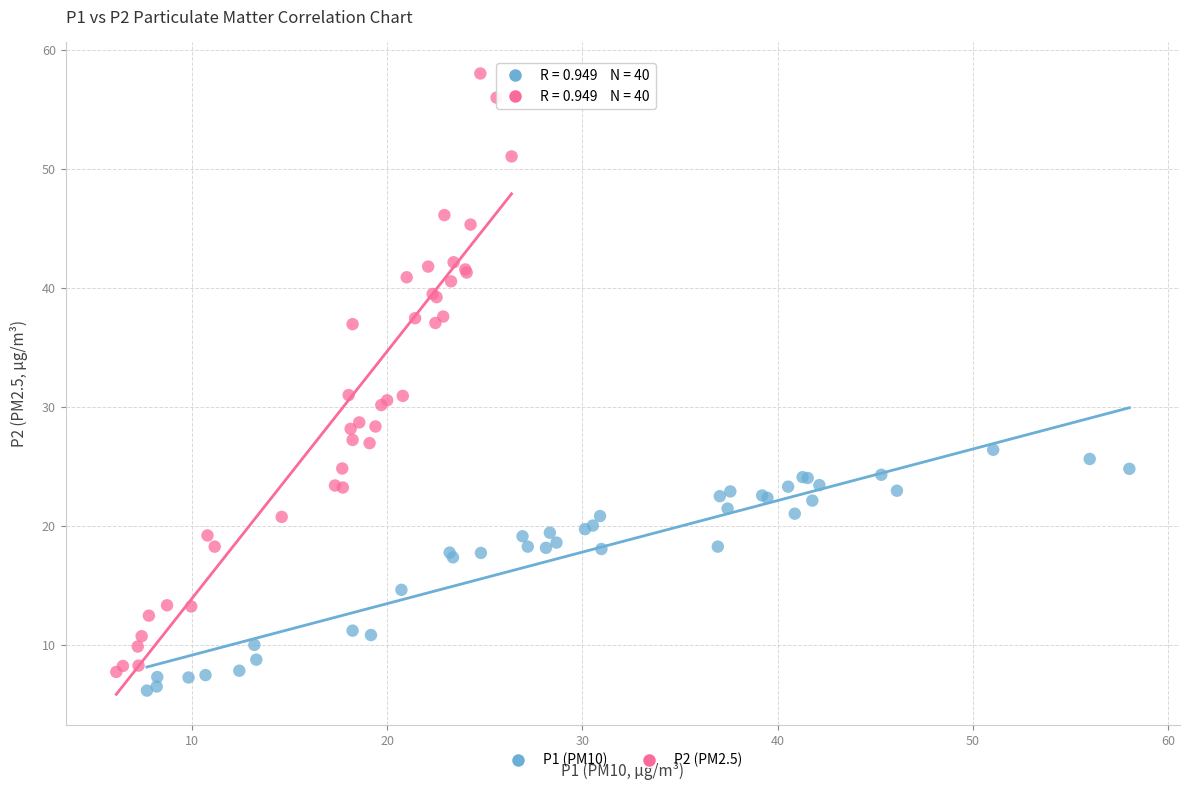

Which series has the largest Y range (max minus min)?

P2 (PM2.5)